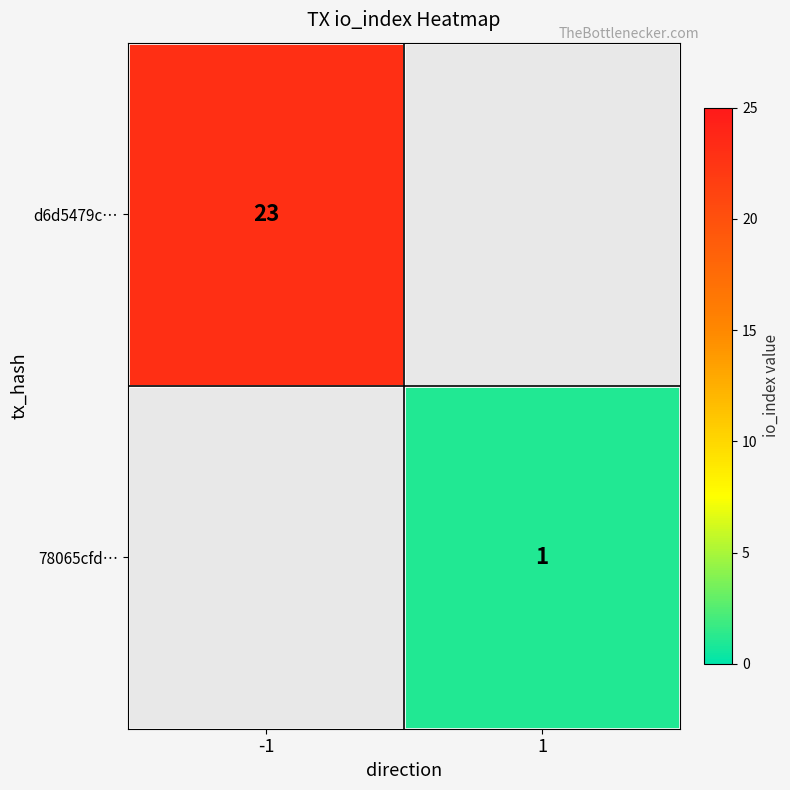

What is the smallest value displayed?

1.0